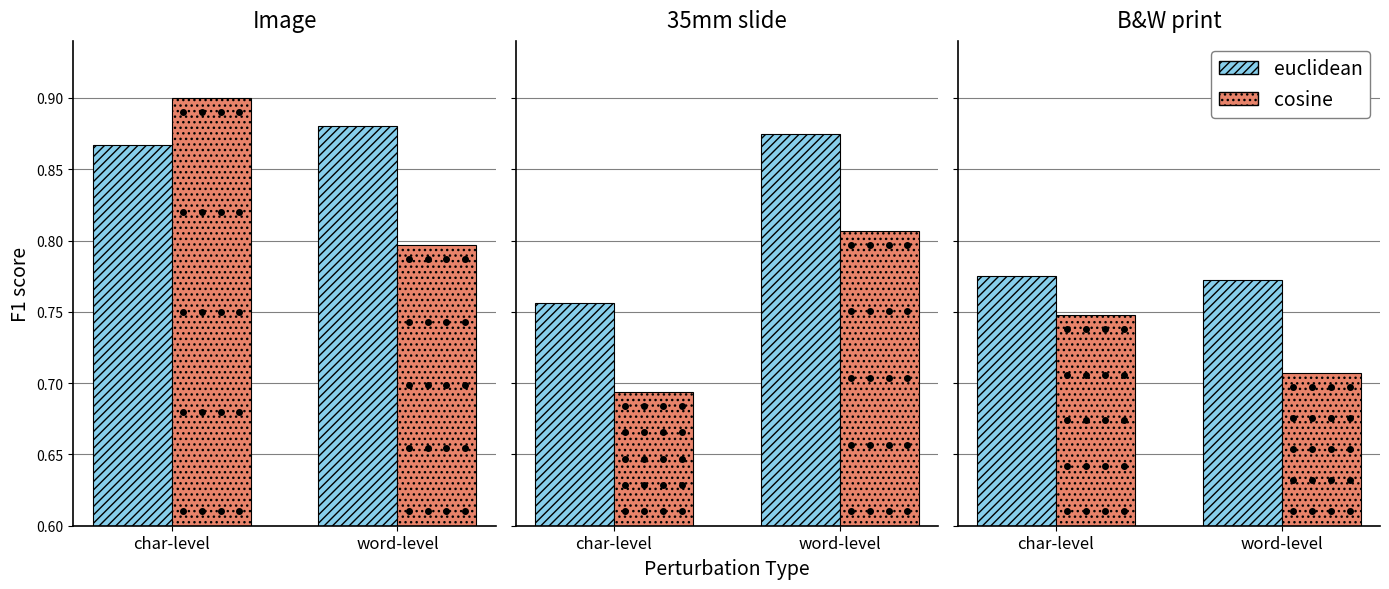

Where is euclidean nearest to the value 0?

word-level